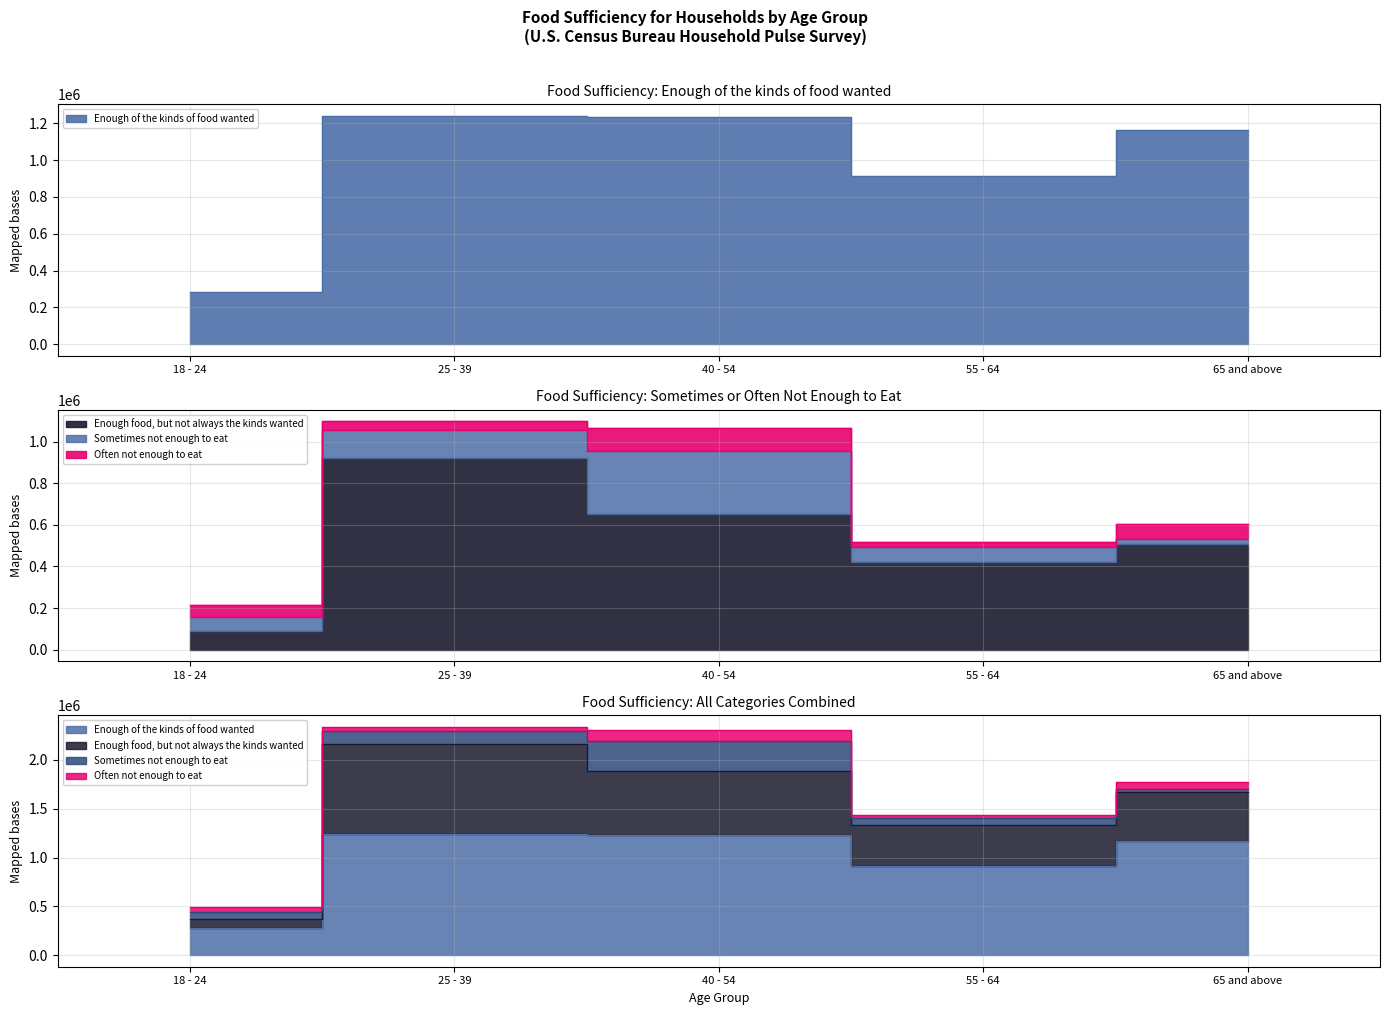

Which category has the highest value in the Sometimes not enough to eat series?

40 - 54